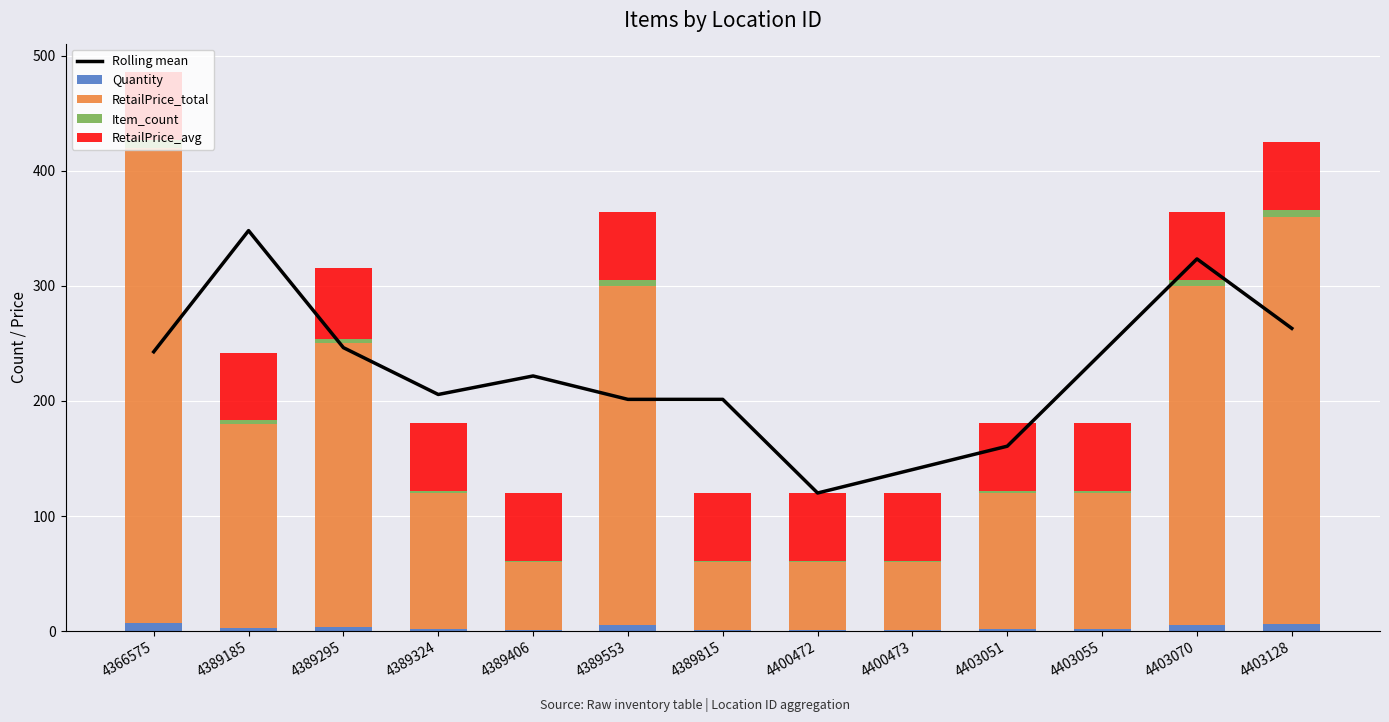

How many values in the Quantity series are below 2?

4